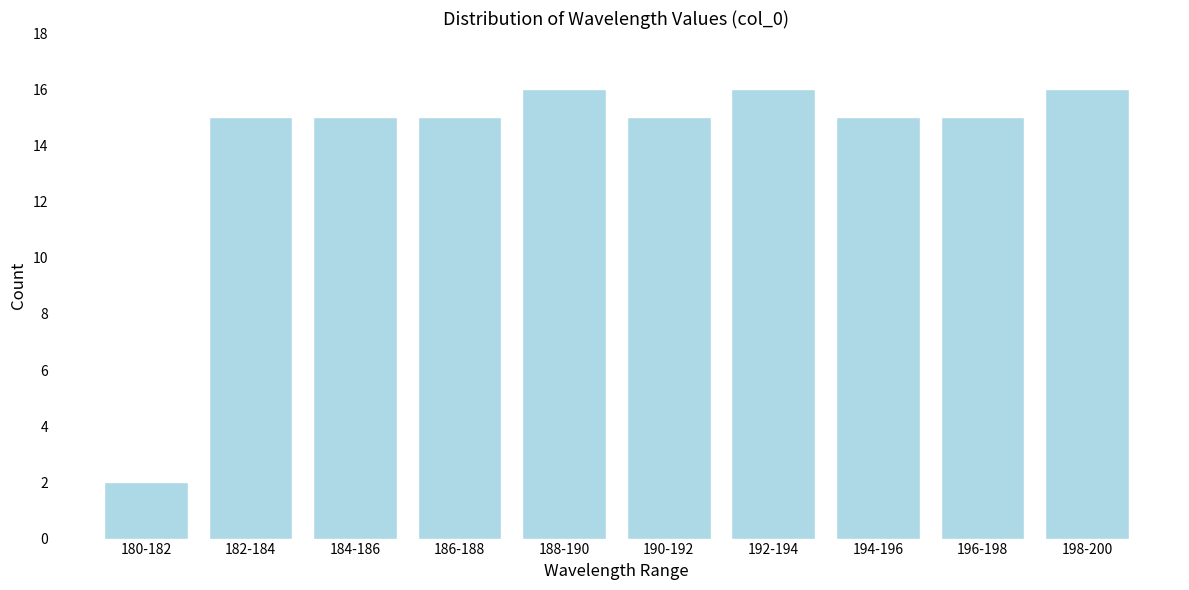

Reading left to right, list all the values displayed in this chart.

2	15	15	15	16	15	16	15	15	16